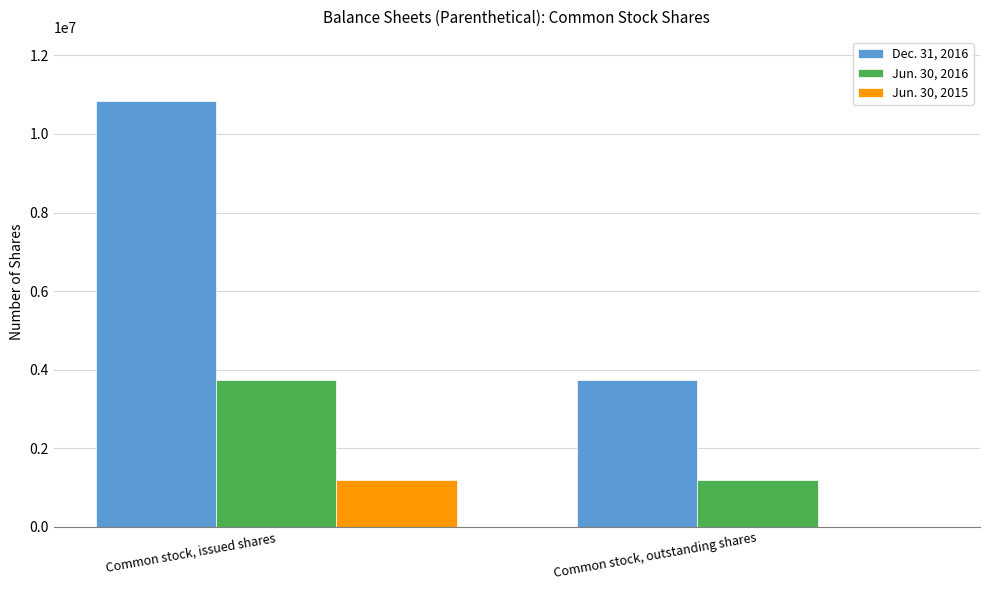

The Jun. 30, 2015 series shows 1188307 at Common stock, issued shares. True or false?

True